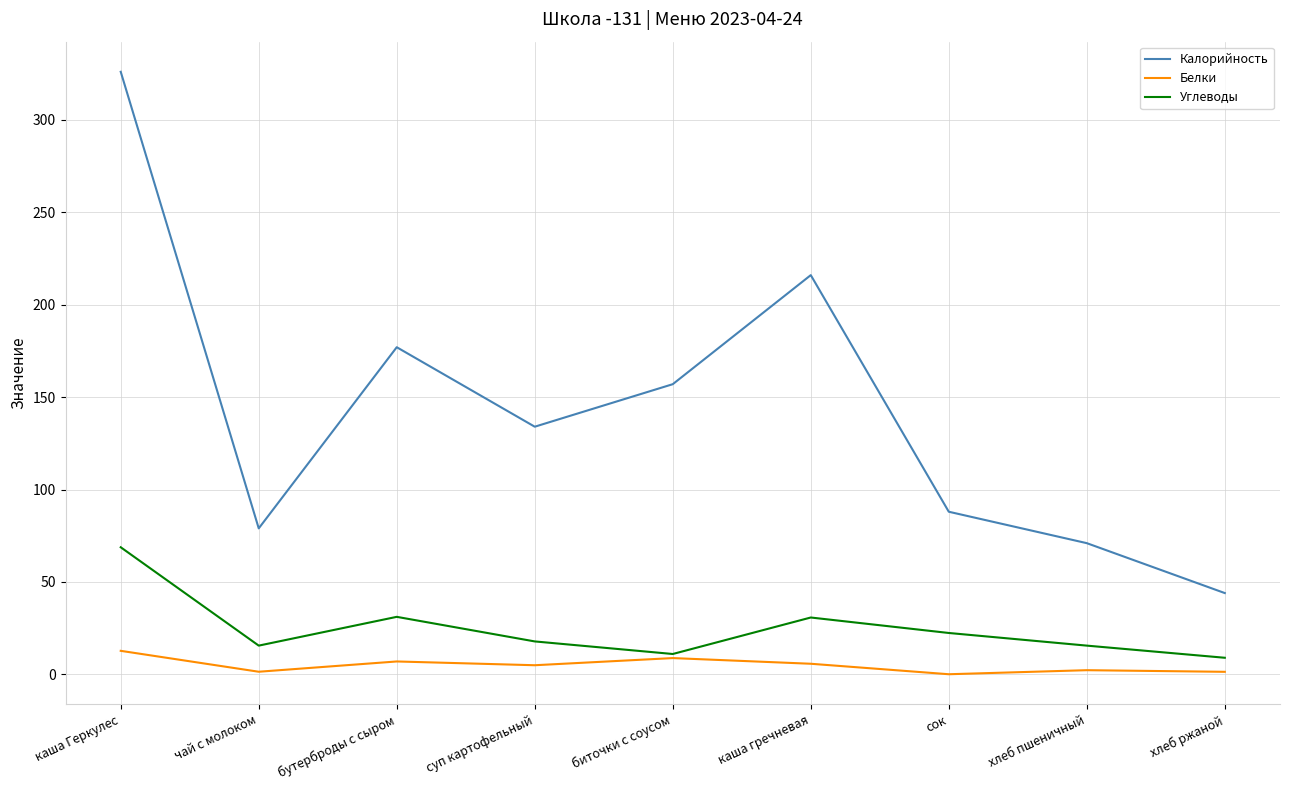

At бутерброды с сыром, list the series in order from largest to smallest.

Калорийность, Углеводы, Белки